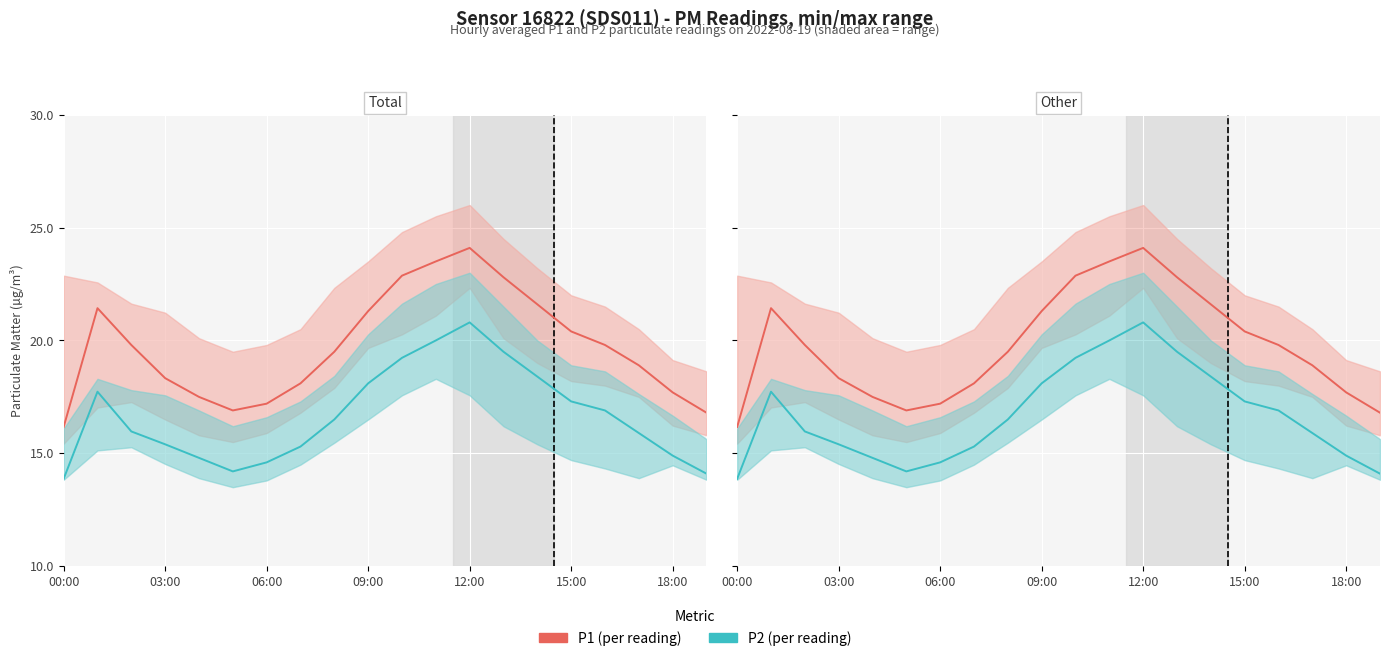

At which category does the chart reach its minimum across all series?

00:00